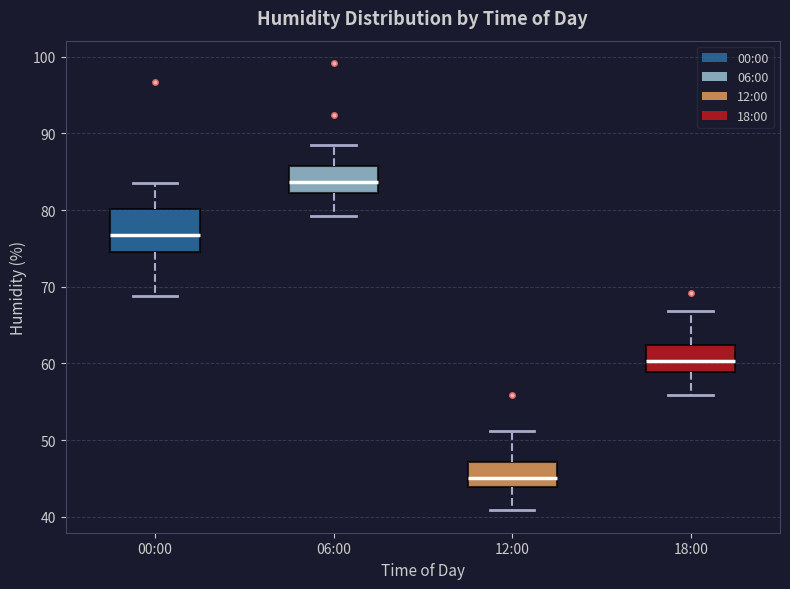

Which box has the highest median line?

06:00